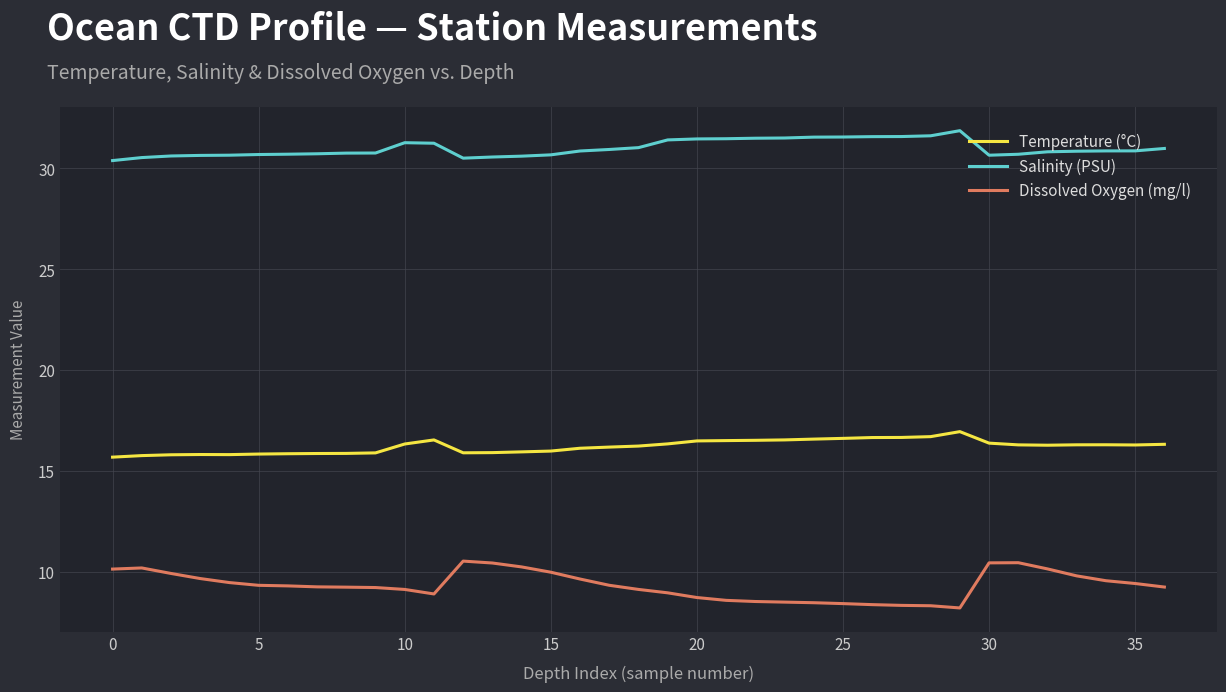

What is the difference between the maximum and minimum values in the Temperature (°C) series?

1.3